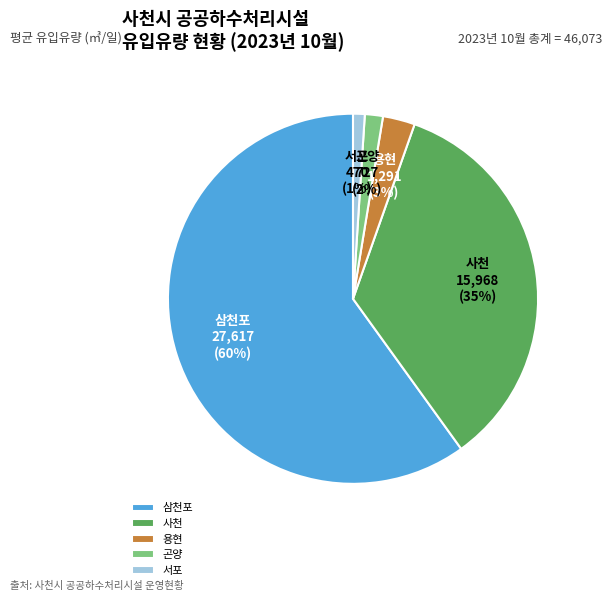

What is the largest slice in the pie chart?

삼천포